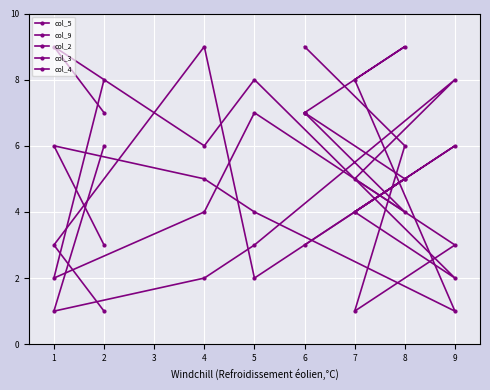

What is the average value of the col_4 series?

6